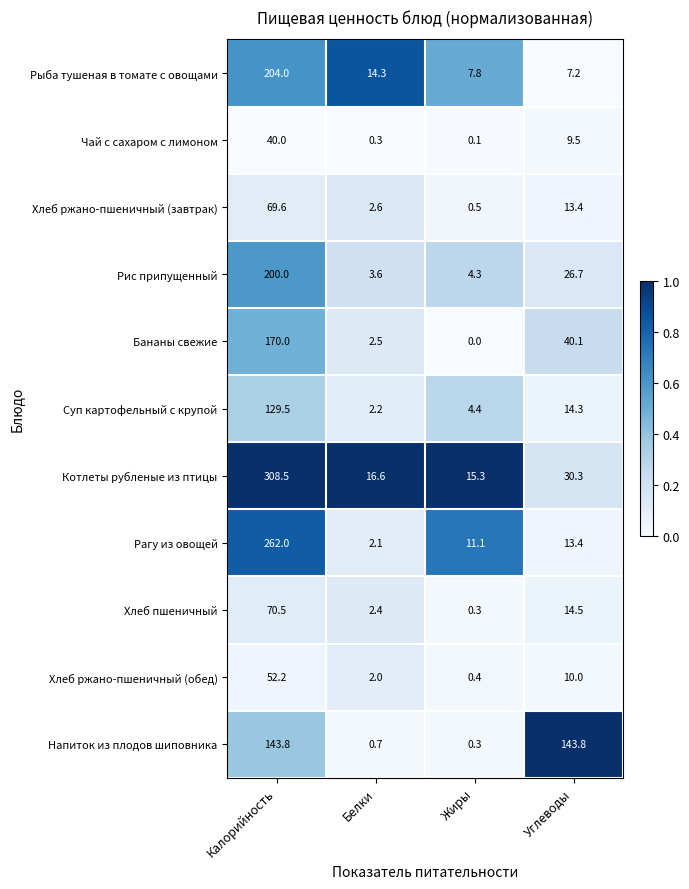

Which series has the widest spread of values?

Котлеты рубленые из птицы